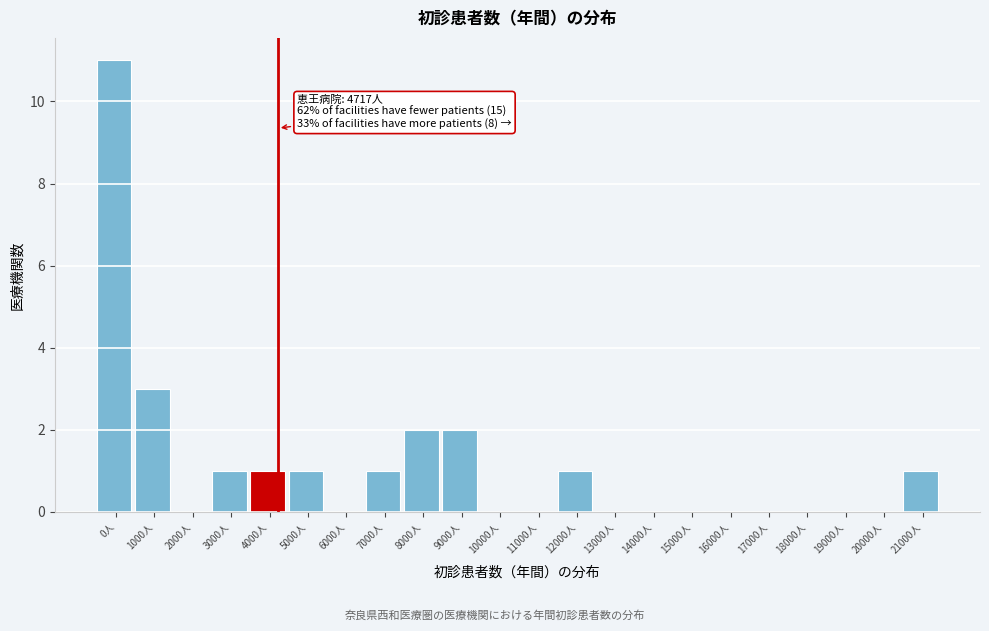

Reading left to right, list all the values displayed in this chart.

0人=11	1000人=3	2000人=0	3000人=1	4000人=1	5000人=1	6000人=0	7000人=1	8000人=2	9000人=2	10000人=0	11000人=0	12000人=1	13000人=0	14000人=0	15000人=0	16000人=0	17000人=0	18000人=0	19000人=0	20000人=0	21000人=1